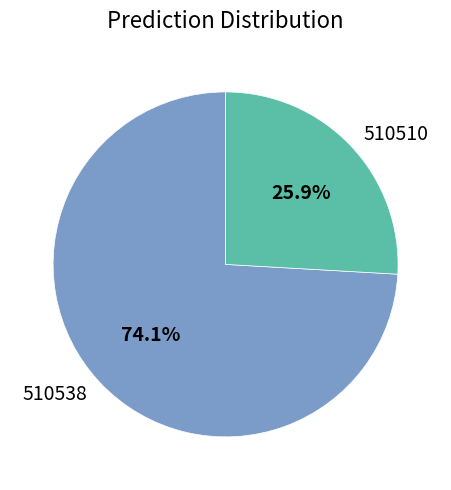

Which slice is the largest?

510538